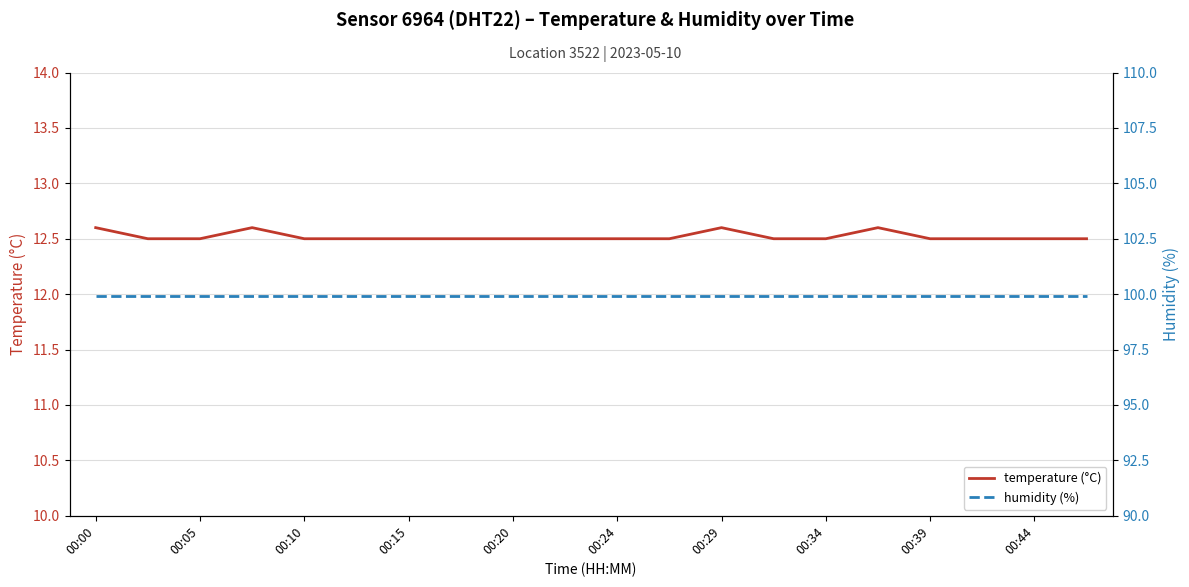

True or false: temperature (°C) has a value of 18.9 at 00:15.

False